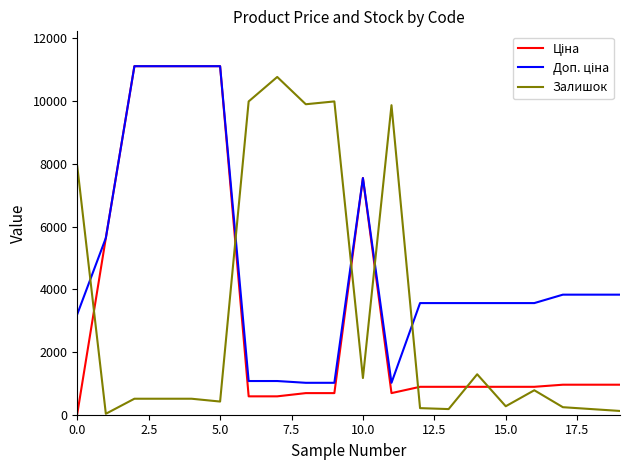

What is the greatest value displayed?

11113.6